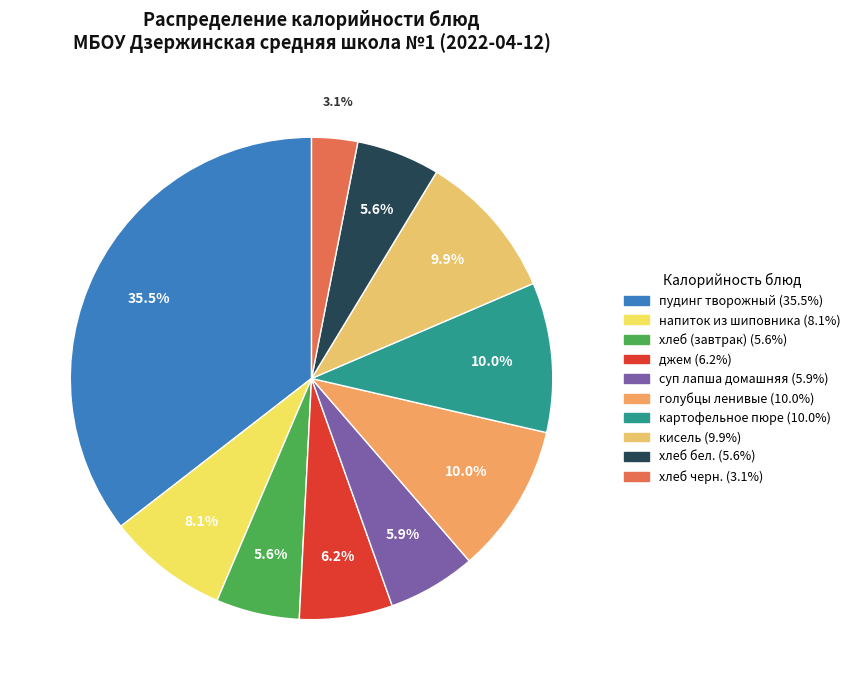

How much of the chart is everything except джем?

93.8%